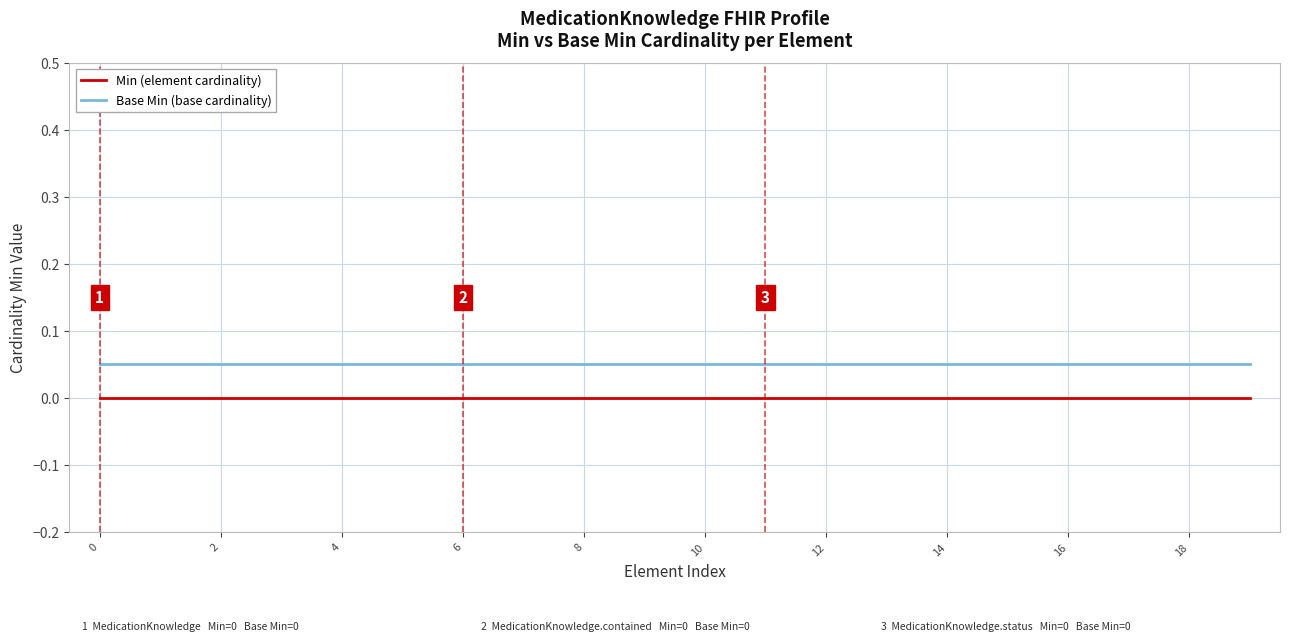

True or false: Min (element cardinality) and Base Min (base cardinality) intersect in this chart.

False